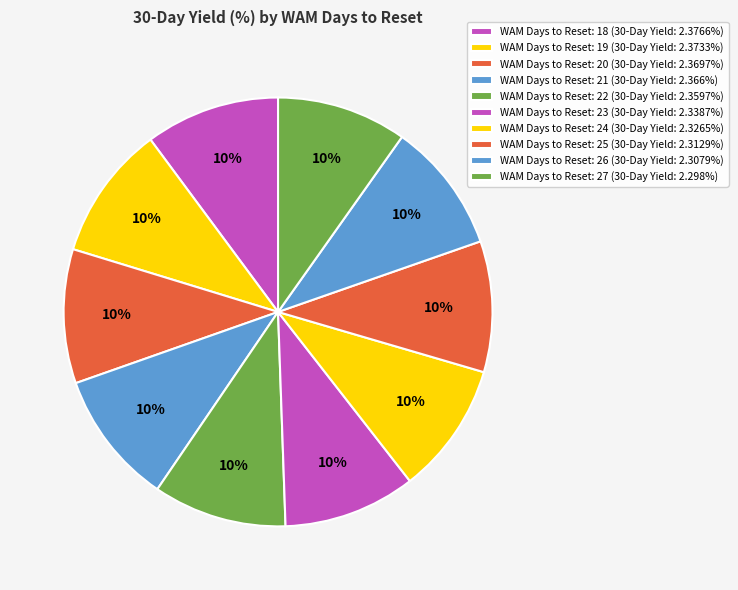

Is there any slice that represents more than half of the pie?

No